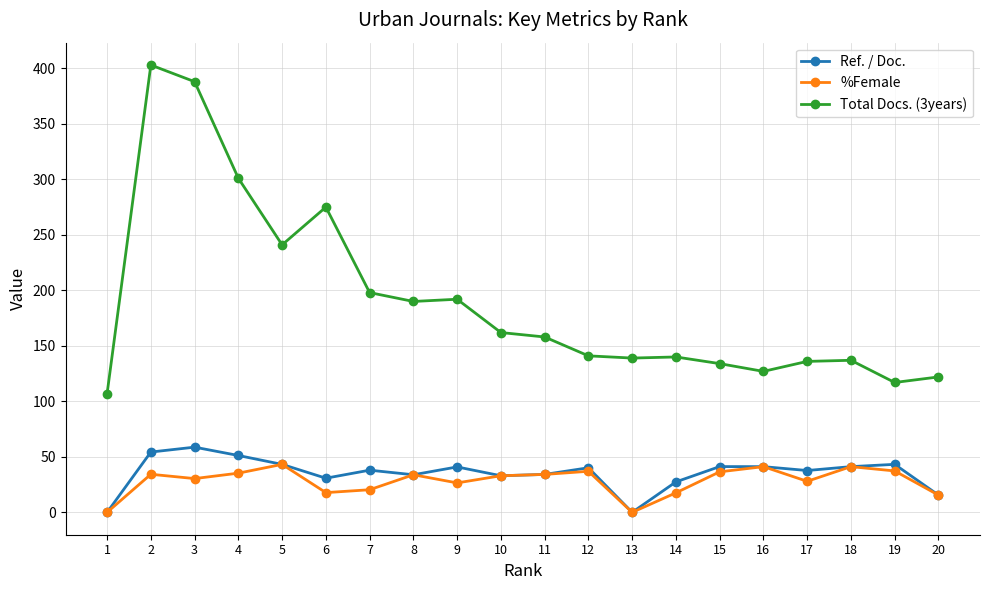

What is the lowest value of the Total Docs. (3years) series?

107.0